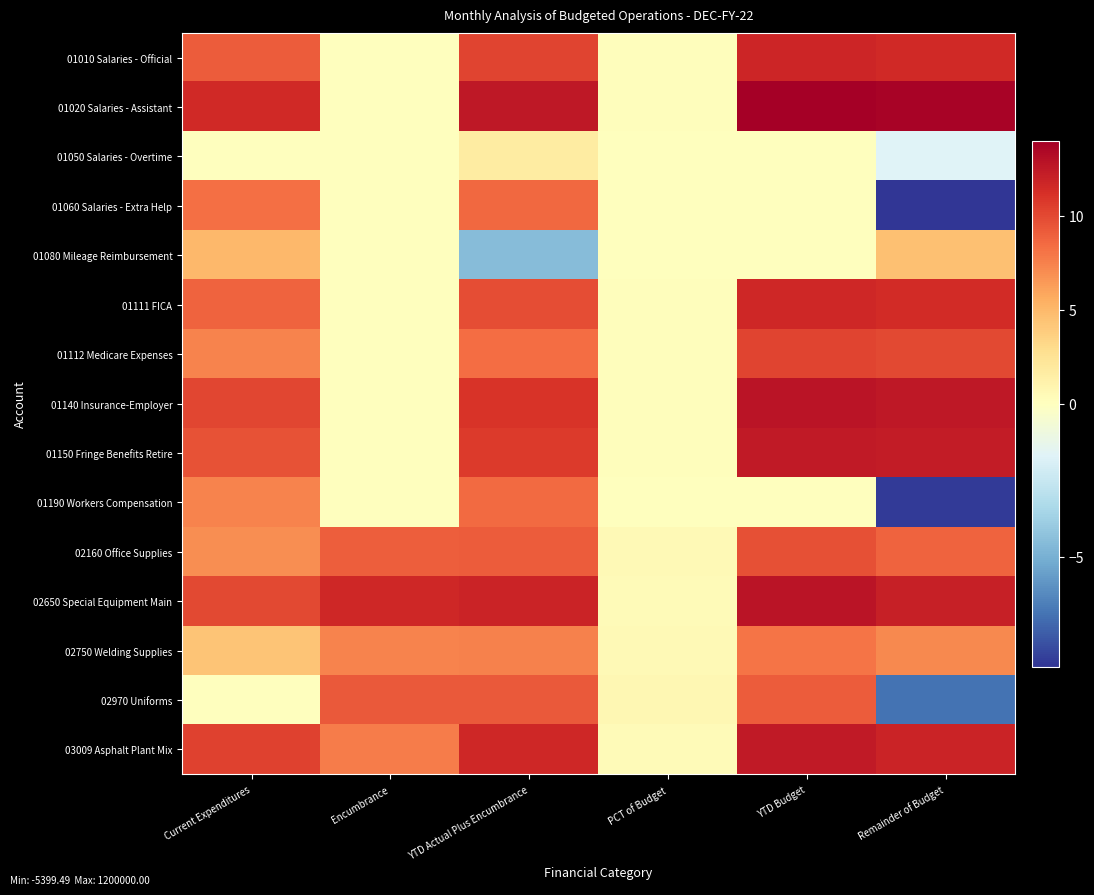

At Remainder of Budget, list the series in order from smallest to largest.

01060 Salaries - Extra Help, 01190 Workers Compensation, 02970 Uniforms, 01050 Salaries - Overtime, 01080 Mileage Reimbursement, 02750 Welding Supplies, 02160 Office Supplies, 01112 Medicare Expenses, 01111 FICA, 01010 Salaries - Official, 03009 Asphalt Plant Mix, 02650 Special Equipment Main, 01150 Fringe Benefits Retire, 01140 Insurance-Employer, 01020 Salaries - Assistant